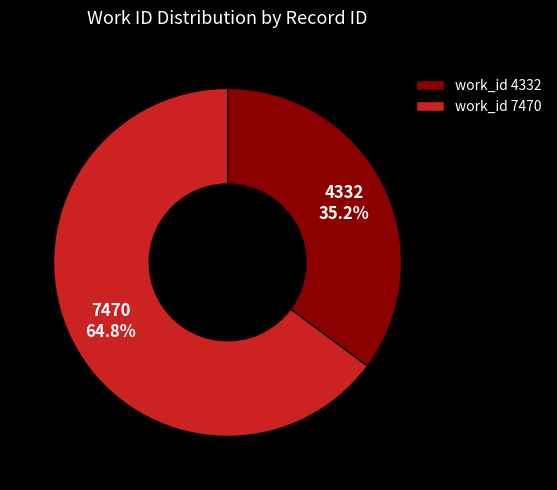

Which slice is the largest?

work_id 7470